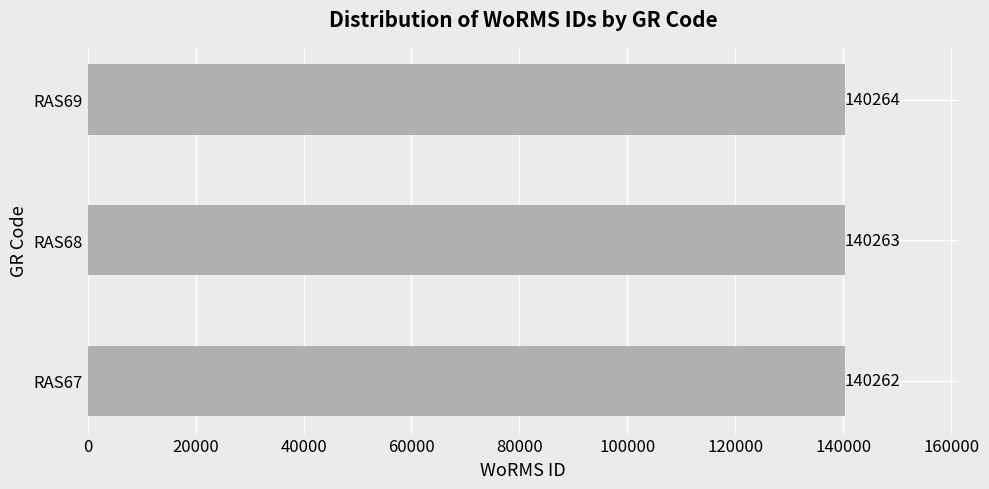

Reading bottom to top, transcribe all the data shown in this chart.

140262	140263	140264